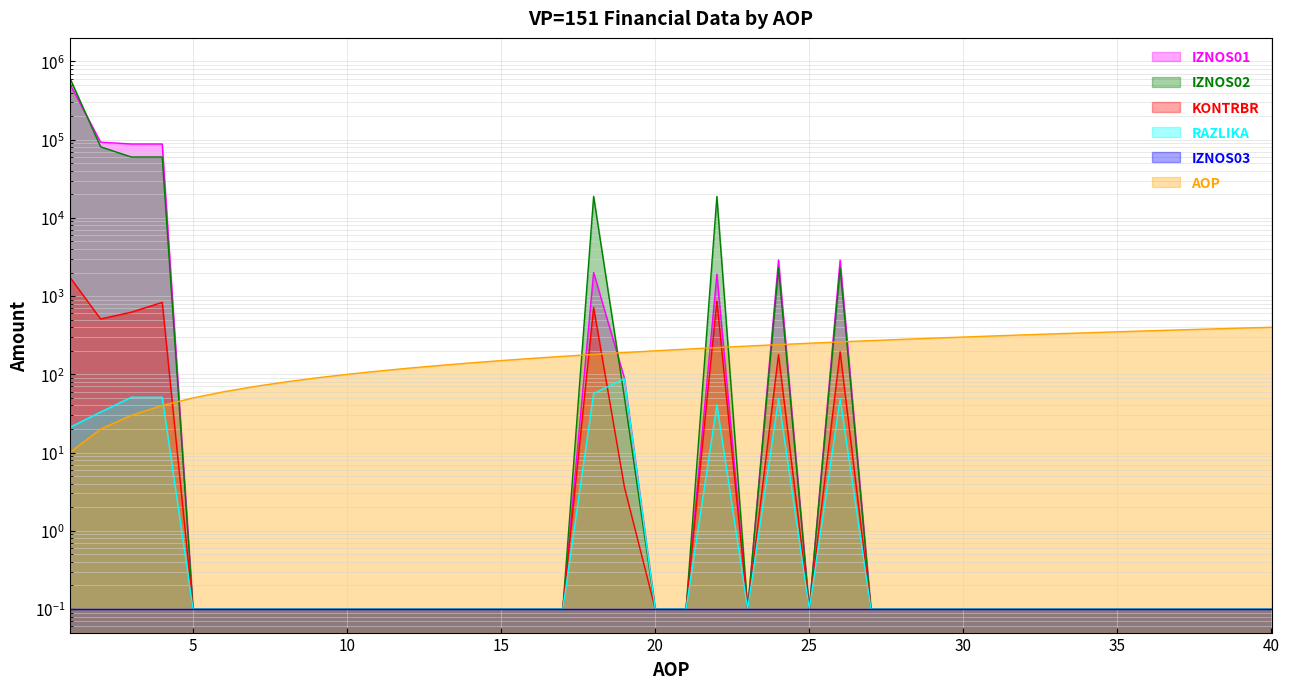

Is it true that RAZLIKA equals 0.2 at 11?

False